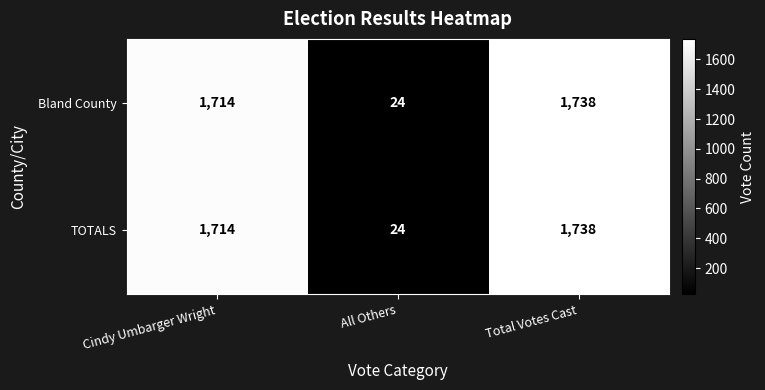

At which label is Bland County closest to 881?

Cindy Umbarger Wright